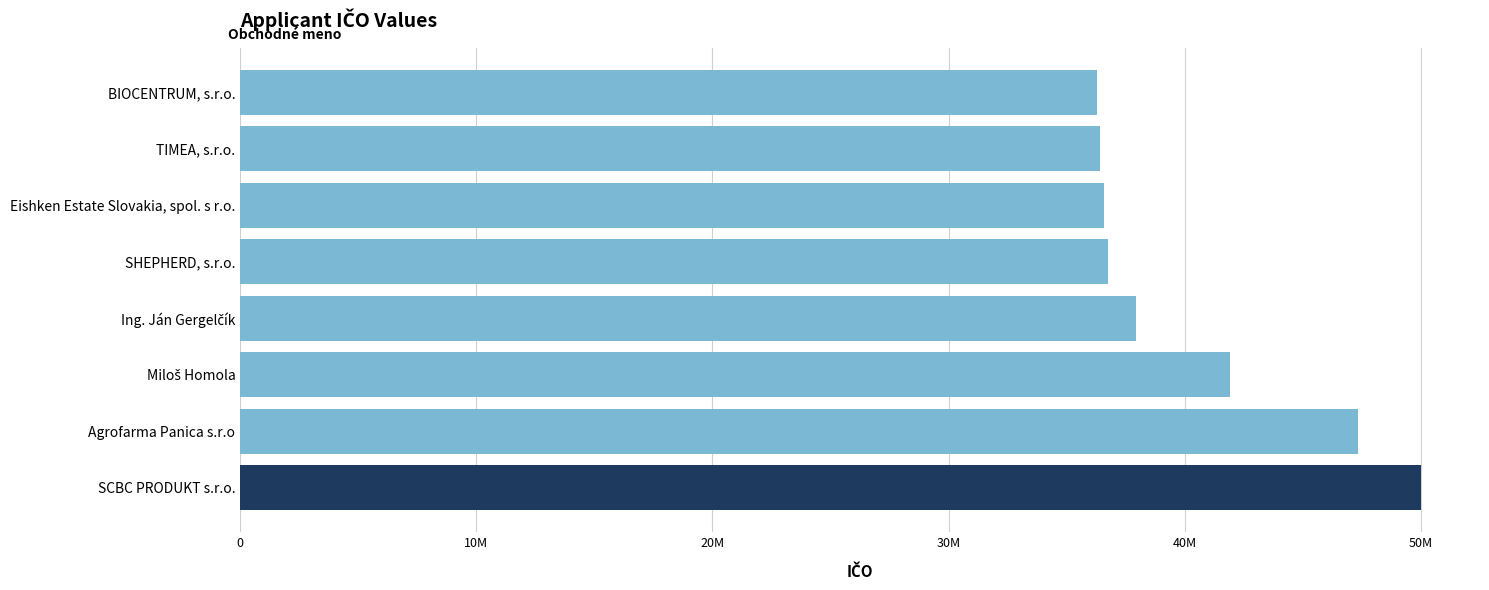

What is the sum of all values?

323247660